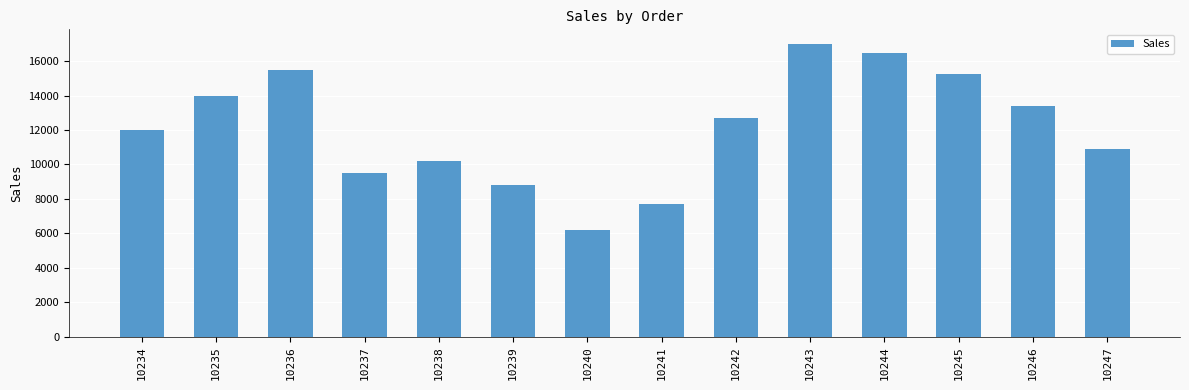

Count the number of data series in this chart.

1